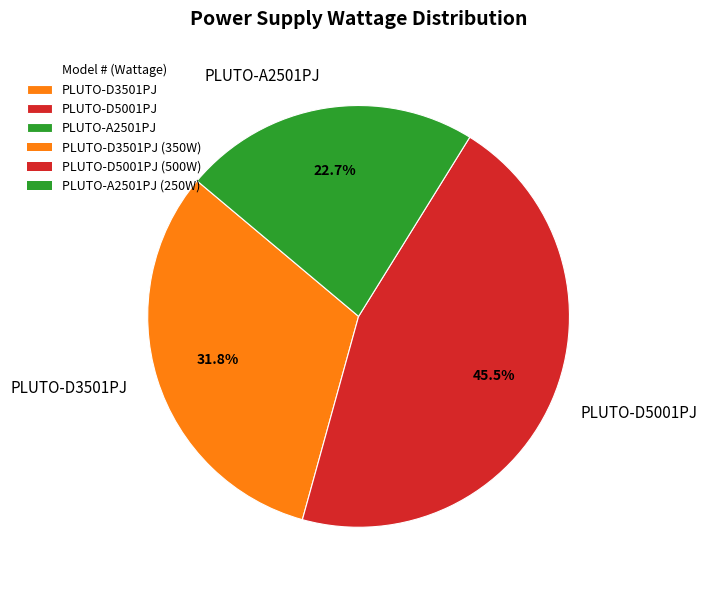

Is the sum of PLUTO-D5001PJ and PLUTO-D3501PJ greater than half?

Yes